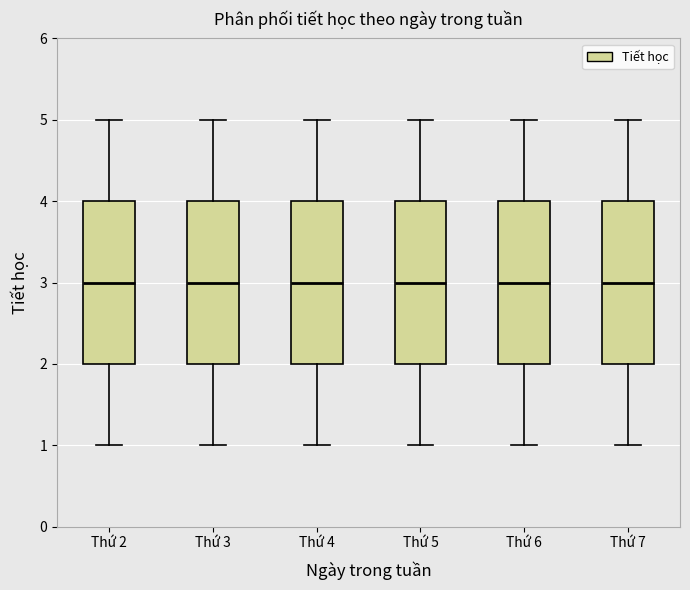

Reading left to right, transcribe this box plot: for each box, give where its median line is, the range the box spans, and where its two whiskers end, as read against the y-axis. The values are not printed on the chart, so give them approximately, as read against the axis.

Thứ 2: median 3, box 2 to 4, whiskers 1 to 5
Thứ 3: median 3, box 2 to 4, whiskers 1 to 5
Thứ 4: median 3, box 2 to 4, whiskers 1 to 5
Thứ 5: median 3, box 2 to 4, whiskers 1 to 5
Thứ 6: median 3, box 2 to 4, whiskers 1 to 5
Thứ 7: median 3, box 2 to 4, whiskers 1 to 5